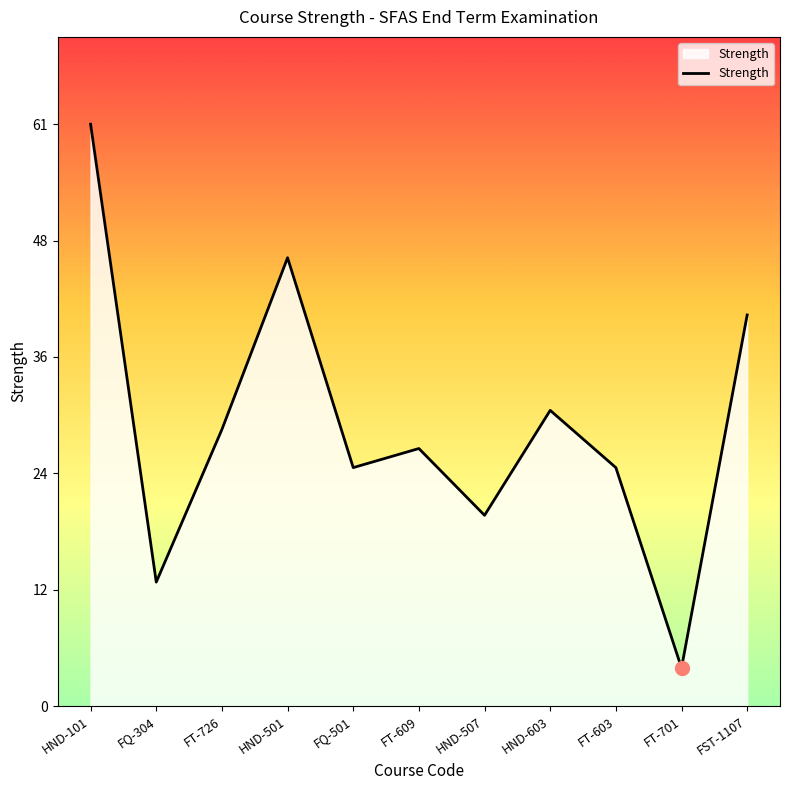

Does the chart display data point markers on the line(s)?

No